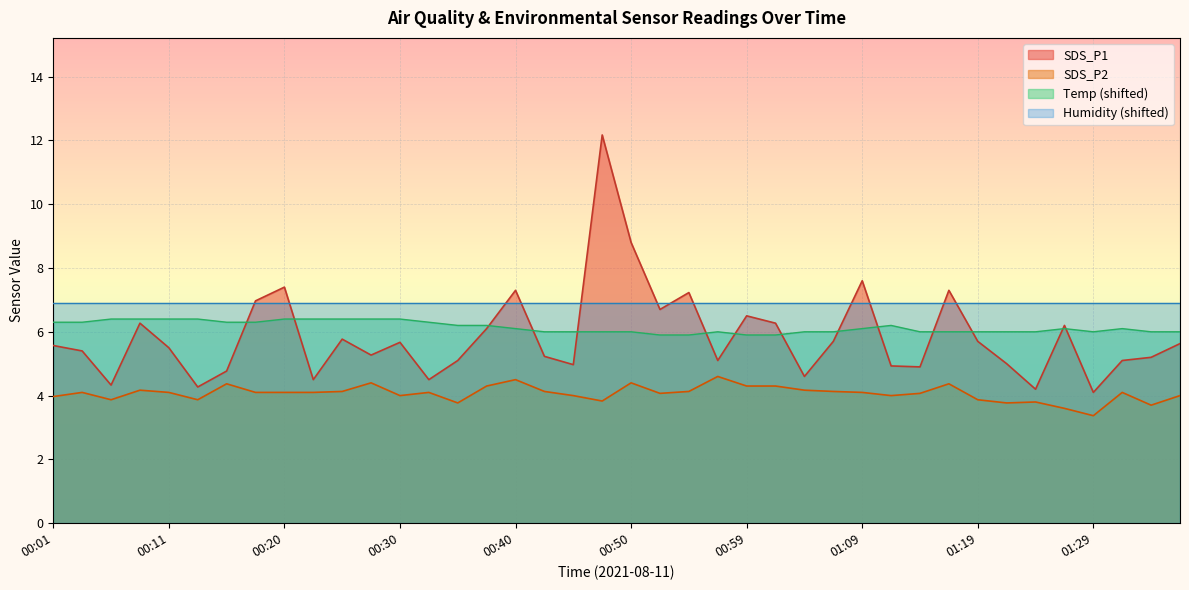

How many data points in SDS_P1 are less than 5?

11